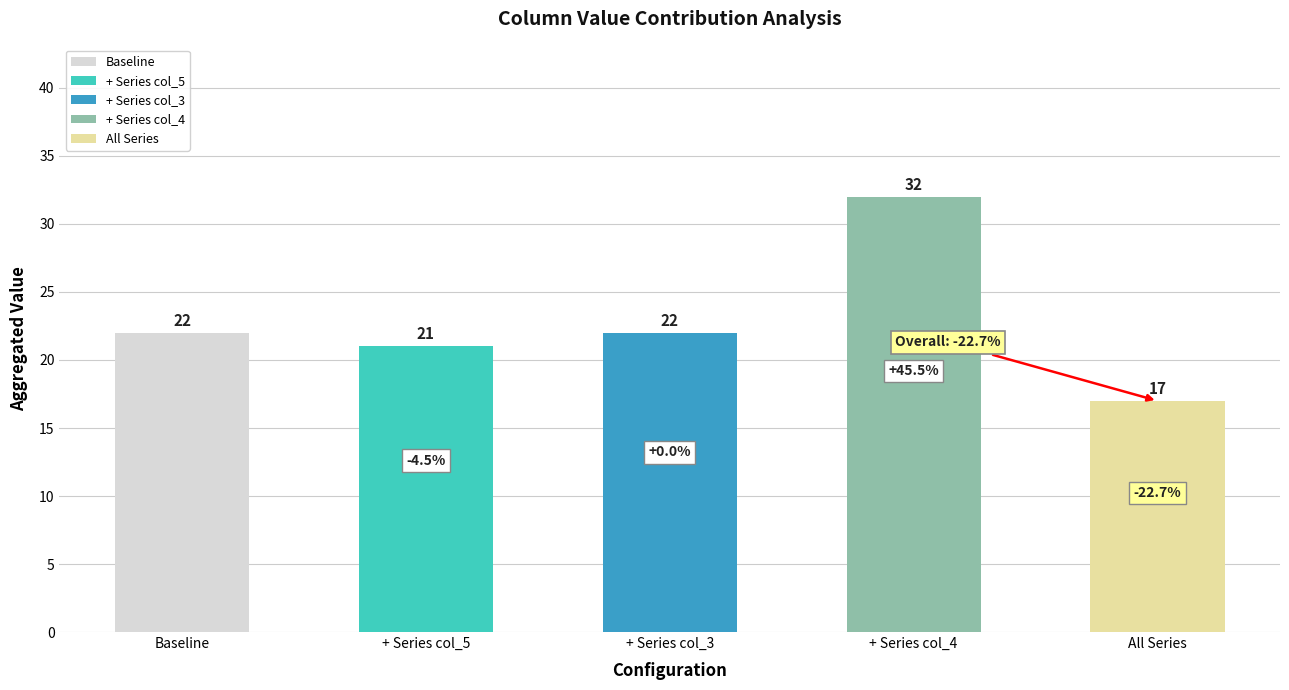

True or false: the data shows 28 at + Series col_5.

False